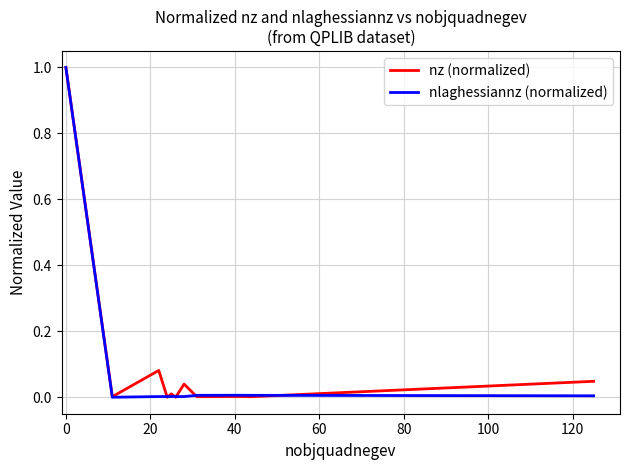

What is the highest value of the nz (normalized) series?

1.0